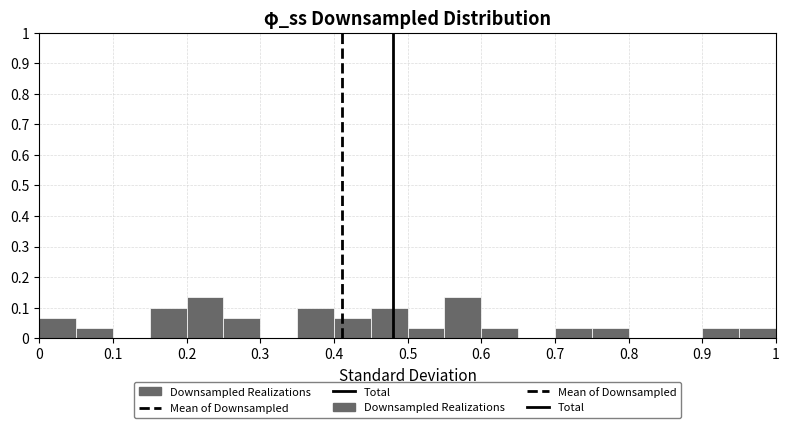

Reading left to right, transcribe this chart: for each bar, give the range it covers on the x-axis and its height. The values are not printed on the chart, so give them approximately, as read against the axis.

0.00 to 0.05: 0.07
0.05 to 0.10: 0.03
0.10 to 0.15: 0
0.15 to 0.20: 0.10
0.20 to 0.25: 0.13
0.25 to 0.30: 0.07
0.30 to 0.35: 0
0.35 to 0.40: 0.10
0.40 to 0.45: 0.07
0.45 to 0.50: 0.10
0.50 to 0.55: 0.03
0.55 to 0.60: 0.13
0.60 to 0.65: 0.03
0.65 to 0.70: 0
0.70 to 0.75: 0.03
0.75 to 0.80: 0.03
0.80 to 0.85: 0
0.85 to 0.90: 0
0.90 to 0.95: 0.03
0.95 to 1.00: 0.03